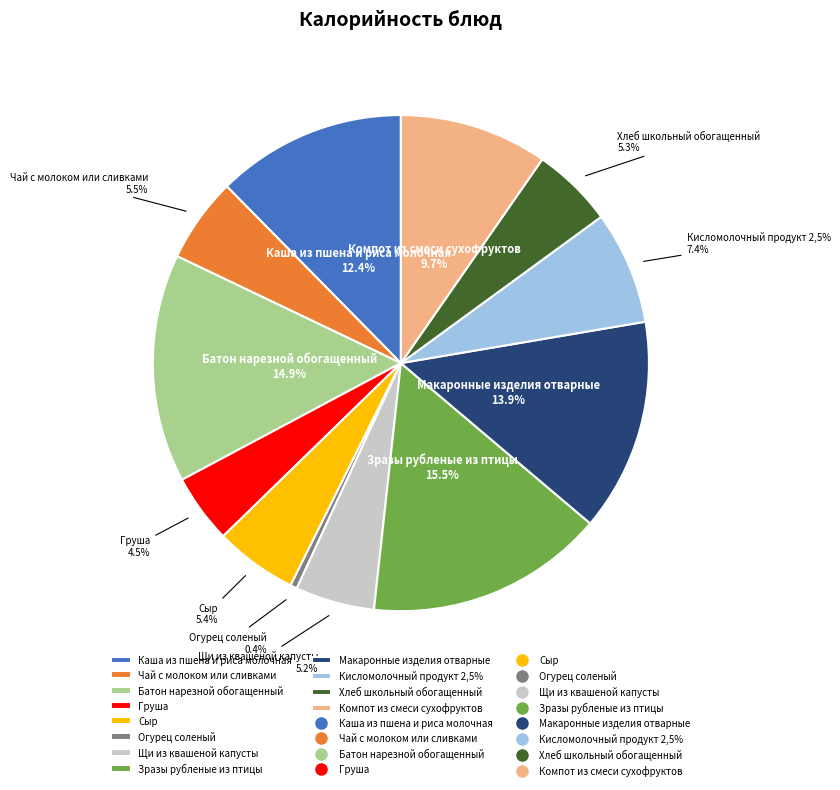

To the nearest percent, what is the difference between the largest and smallest slice percentages?

15%